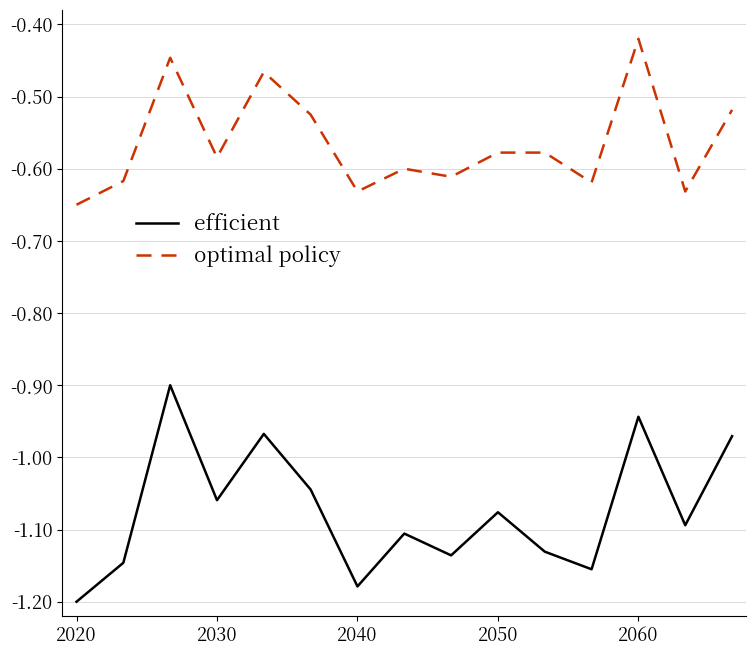

Which series has the widest spread of values?

efficient